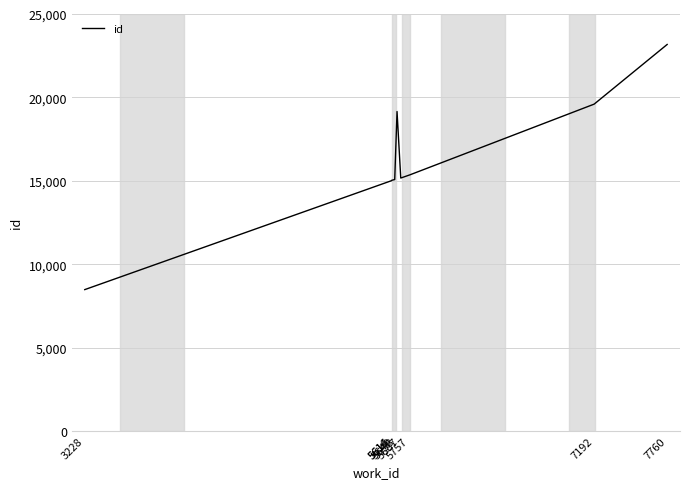

At which category does the chart reach its peak across all series?

7760